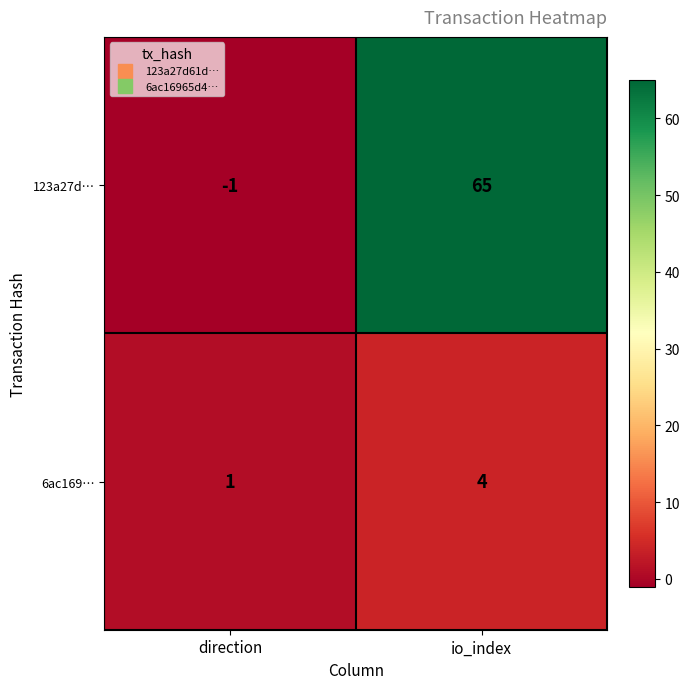

What is the sum of the 6ac169… values at direction and io_index?

5